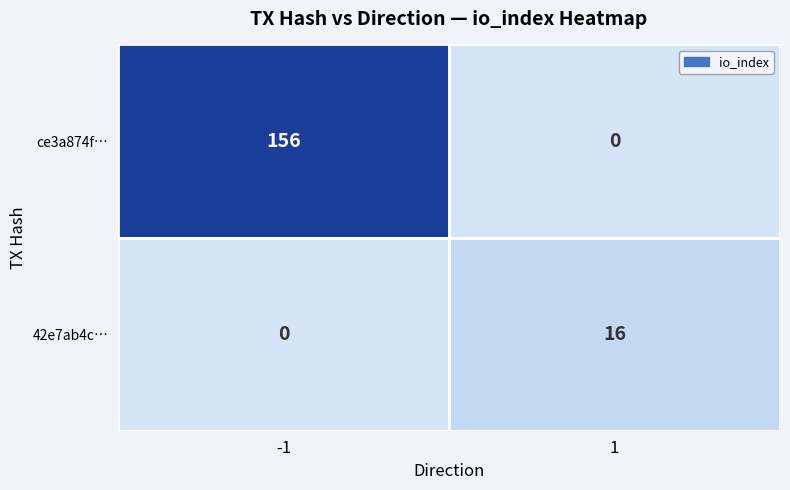

Count the number of categories in the chart.

2